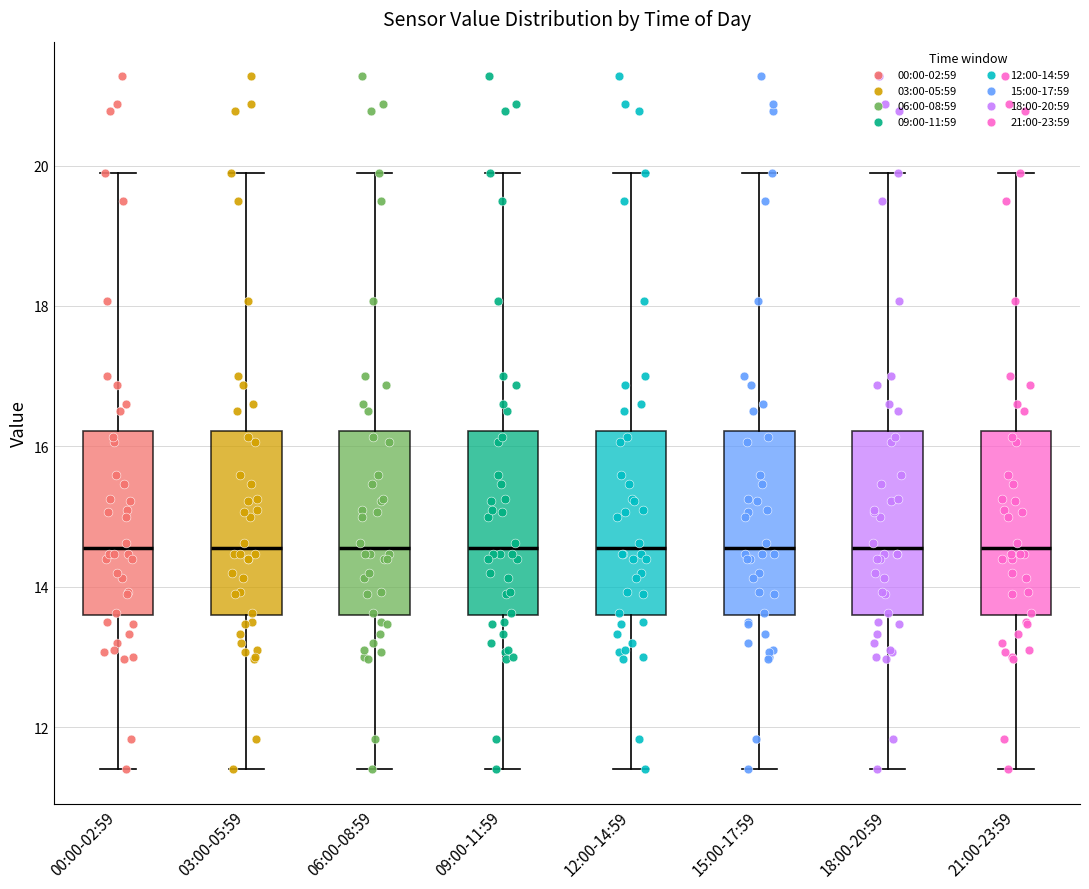

Reading left to right, read every box against the y-axis: the position of its median line, the range the box covers, and the ends of its whiskers. The values are not printed on the chart, so give them approximately, as read against the axis.

00:00-02:59: median 14.6, box 13.6 to 16.2, whiskers 11.4 to 20.0
03:00-05:59: median 14.6, box 13.6 to 16.2, whiskers 11.4 to 20.0
06:00-08:59: median 14.6, box 13.6 to 16.2, whiskers 11.4 to 20.0
09:00-11:59: median 14.6, box 13.6 to 16.2, whiskers 11.4 to 20.0
12:00-14:59: median 14.6, box 13.6 to 16.2, whiskers 11.4 to 20.0
15:00-17:59: median 14.6, box 13.6 to 16.2, whiskers 11.4 to 20.0
18:00-20:59: median 14.6, box 13.6 to 16.2, whiskers 11.4 to 20.0
21:00-23:59: median 14.6, box 13.6 to 16.2, whiskers 11.4 to 20.0